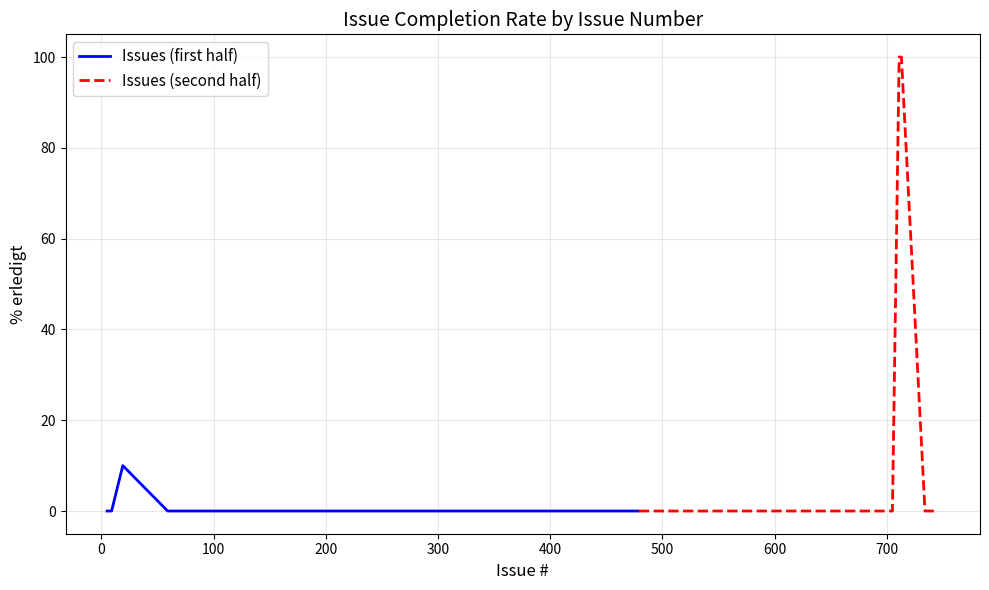

What is the average value of the Issues (second half) series?

10